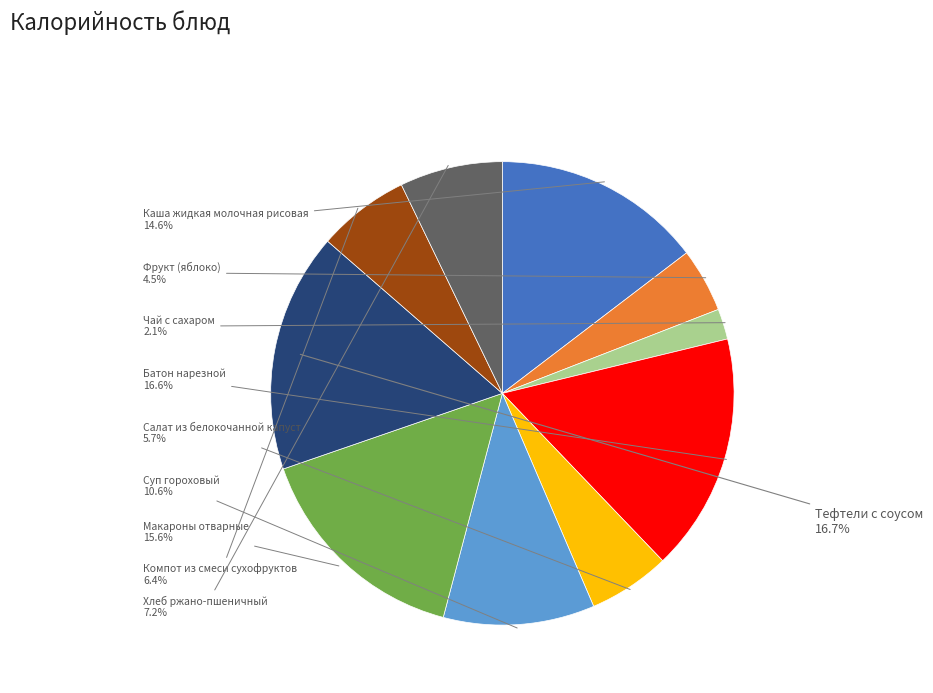

Is there a majority slice in this chart?

No